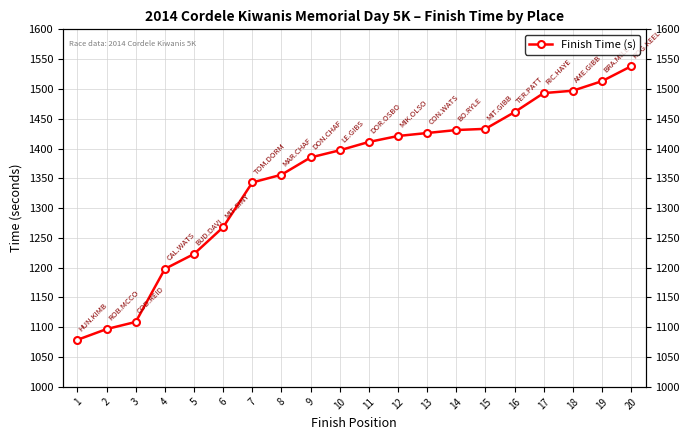

What is the change in value from 2 to 4?

+101